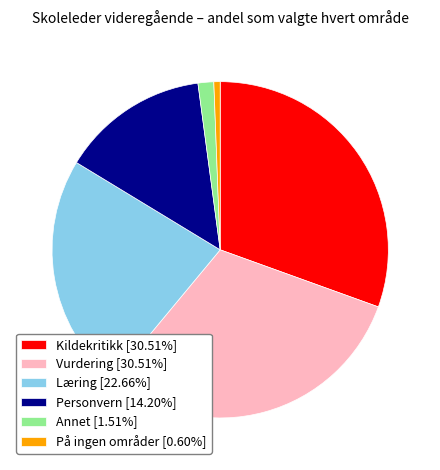

Count the number of slices in the pie.

6